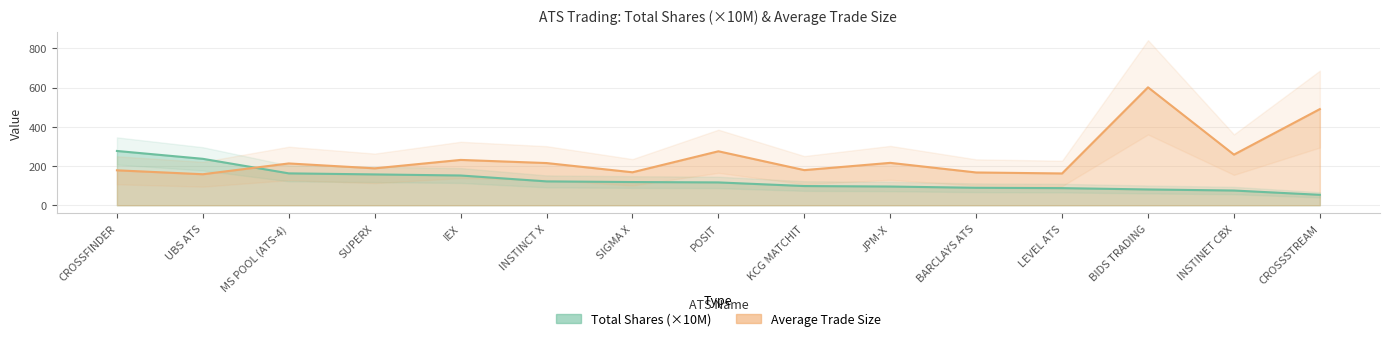

Which series has the largest range (max minus min)?

Average Trade Size